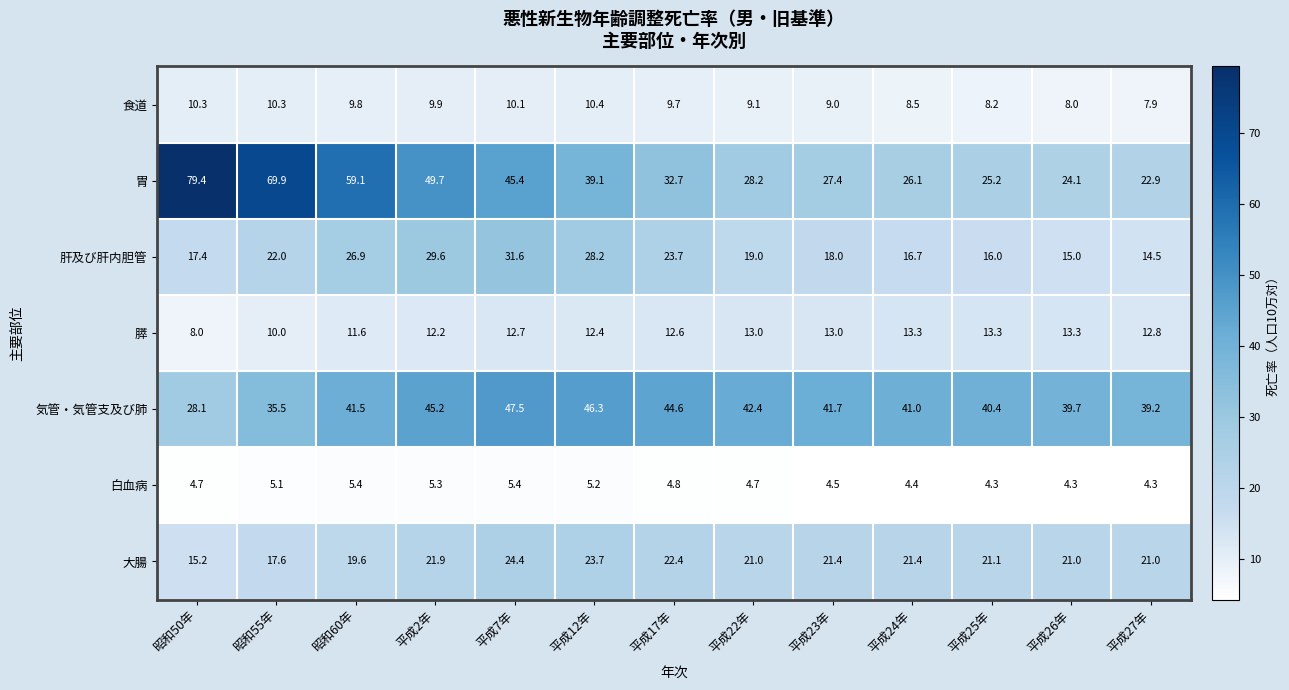

The 膵 series shows 21.6 at 平成2年. True or false?

False